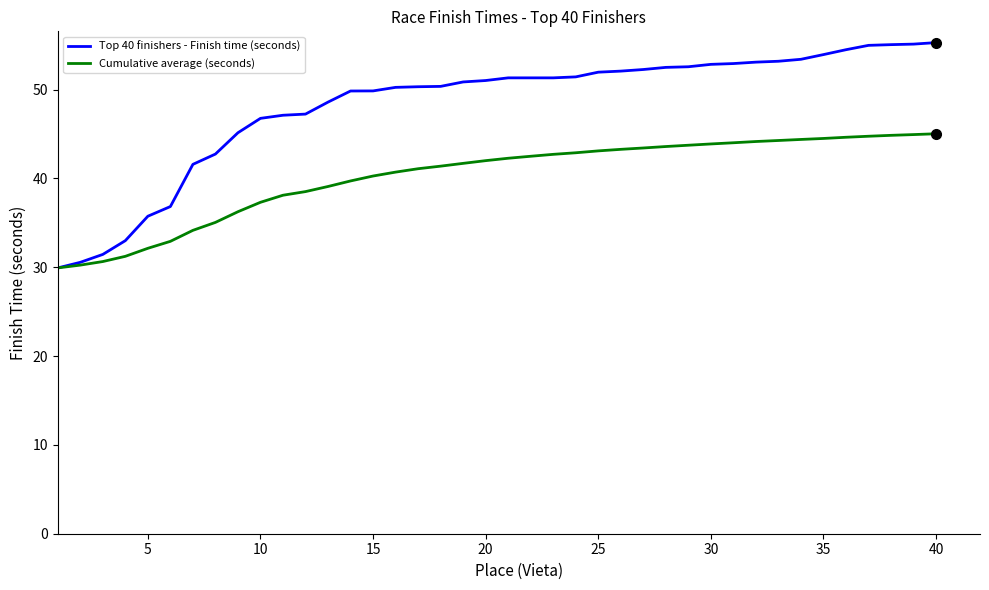

Which series has the largest total across all categories?

Top 40 finishers - Finish time (seconds)